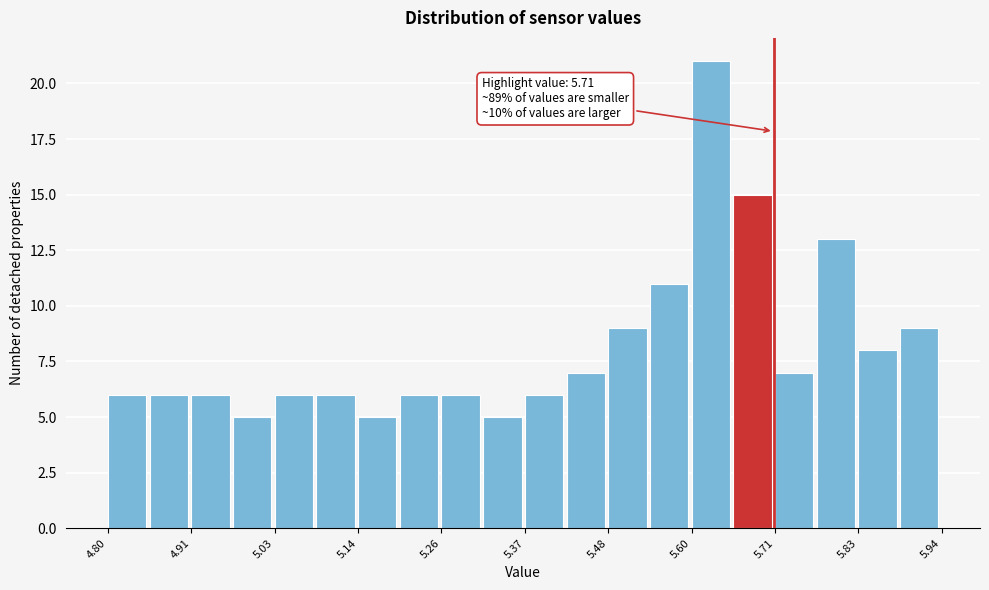

Around what value on the x-axis is the tallest bar? Give the approximate position of its centre, as read against the axis.

5.62